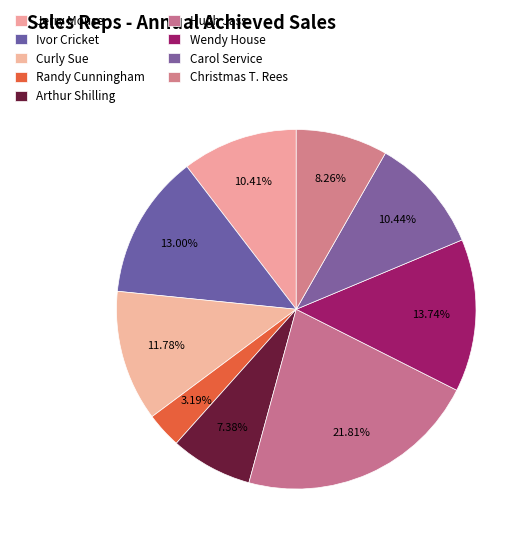

To the nearest percent, what is the difference between the Carol Service and Wendy House slice percentages?

3%